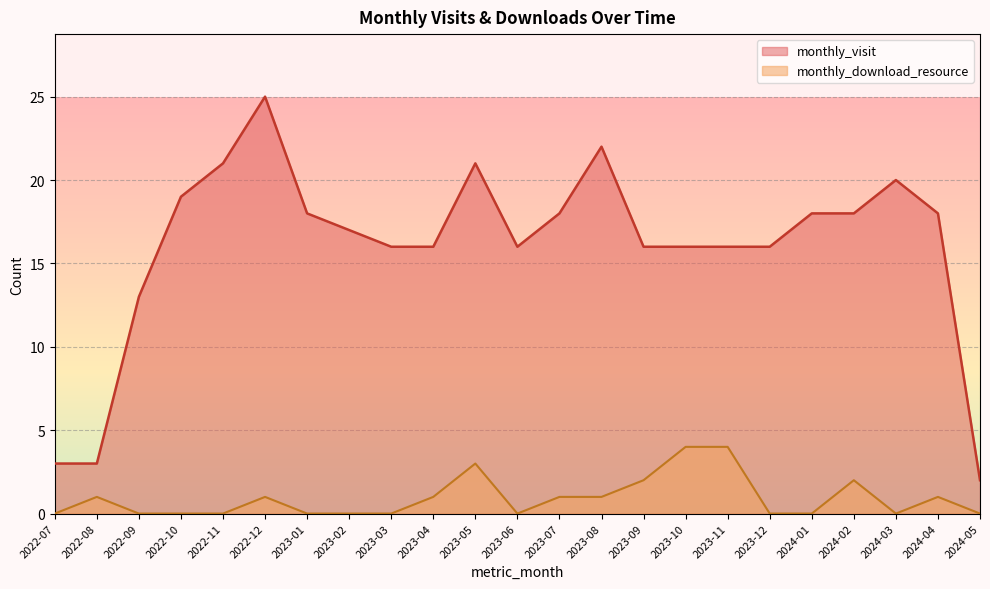

Reading left to right, list all the values displayed in this chart.

monthly_visit: 3	3	13	19	21	25	18	17	16	16	21	16	18	22	16	16	16	16	18	18	20	18	2
monthly_download_resource: 0	1	0	0	0	1	0	0	0	1	3	0	1	1	2	4	4	0	0	2	0	1	0